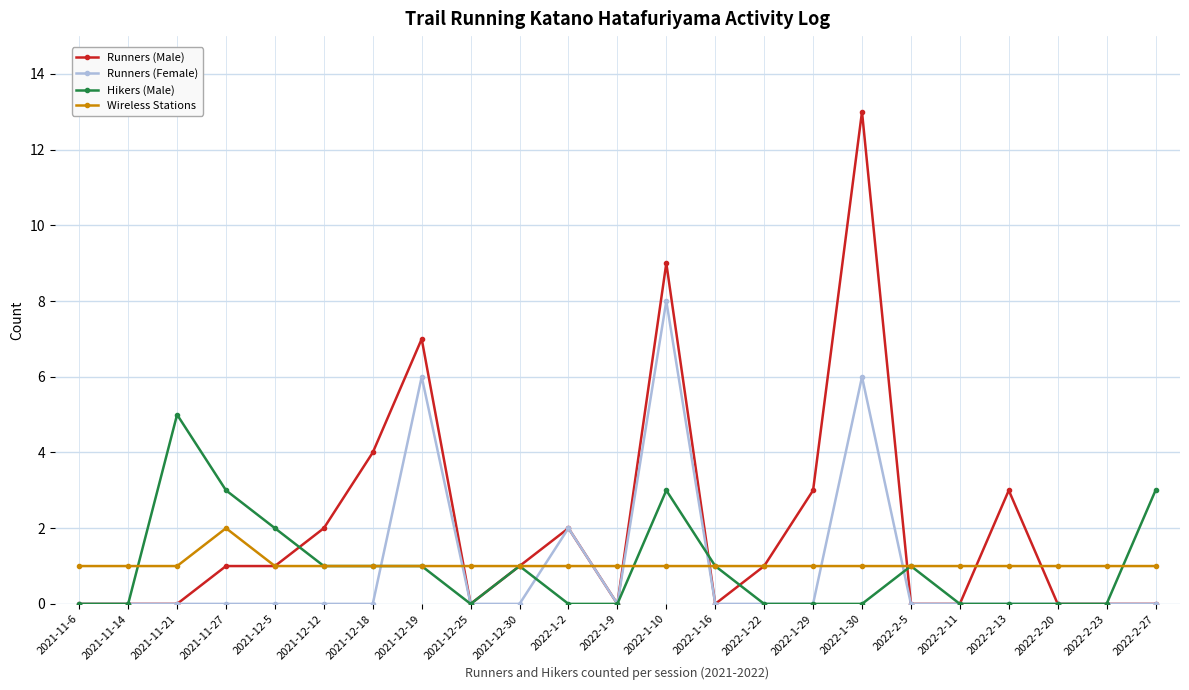

Count the number of categories in the chart.

23